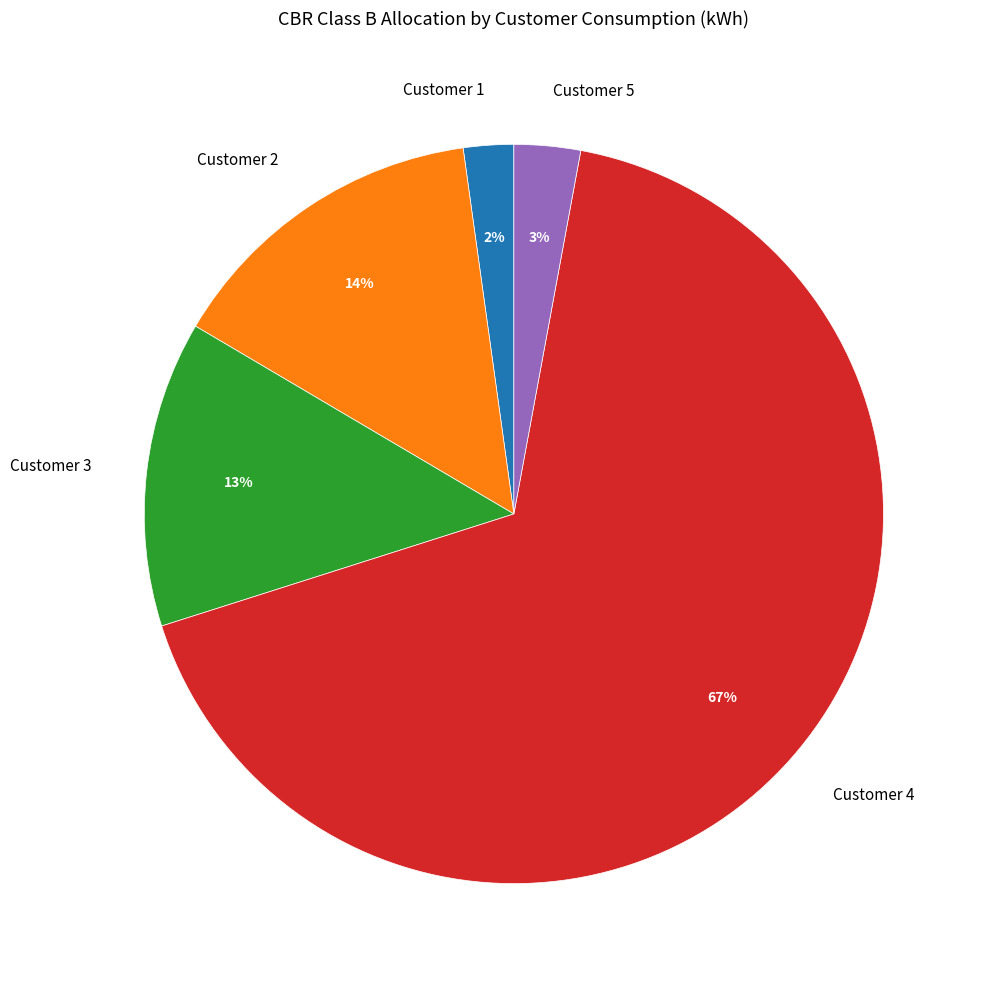

Which slice is the smallest?

Customer 1